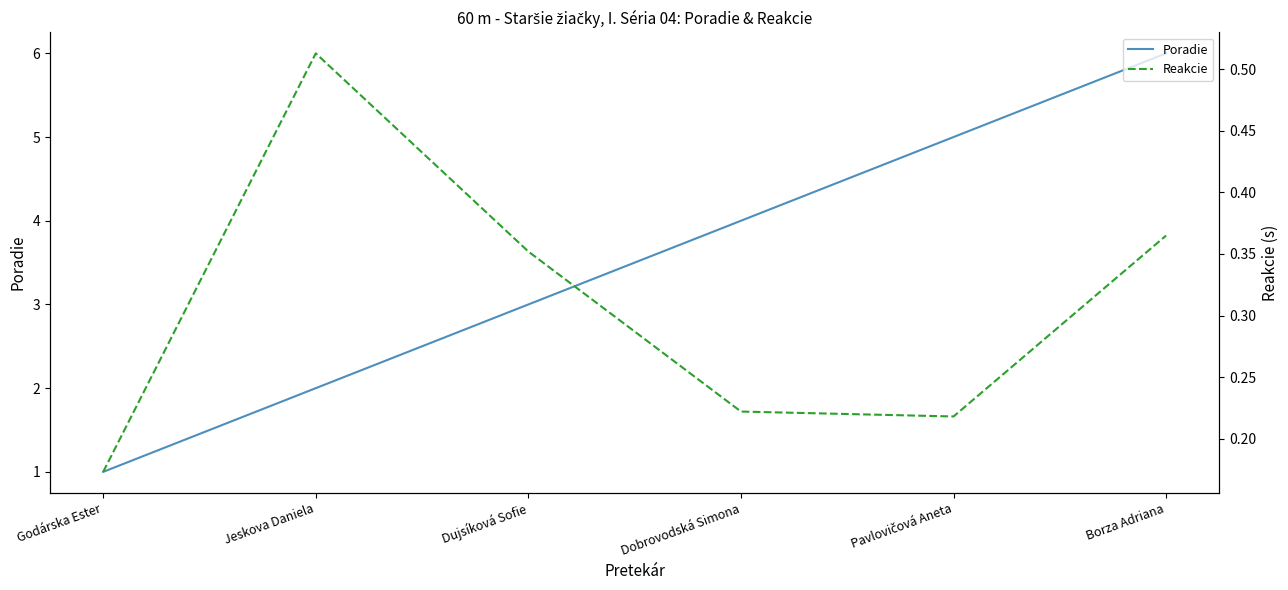

Does the chart display data point markers on the line(s)?

No